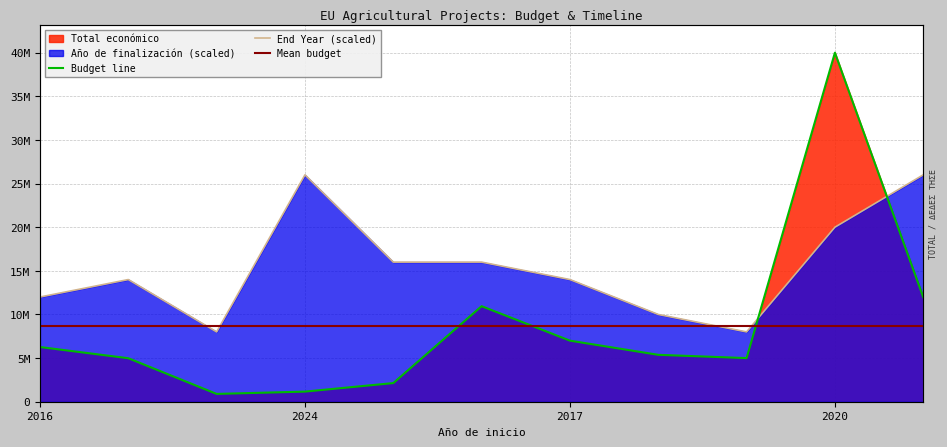

Between 2017 and 2015, which series saw the biggest shift?

Año de finalización